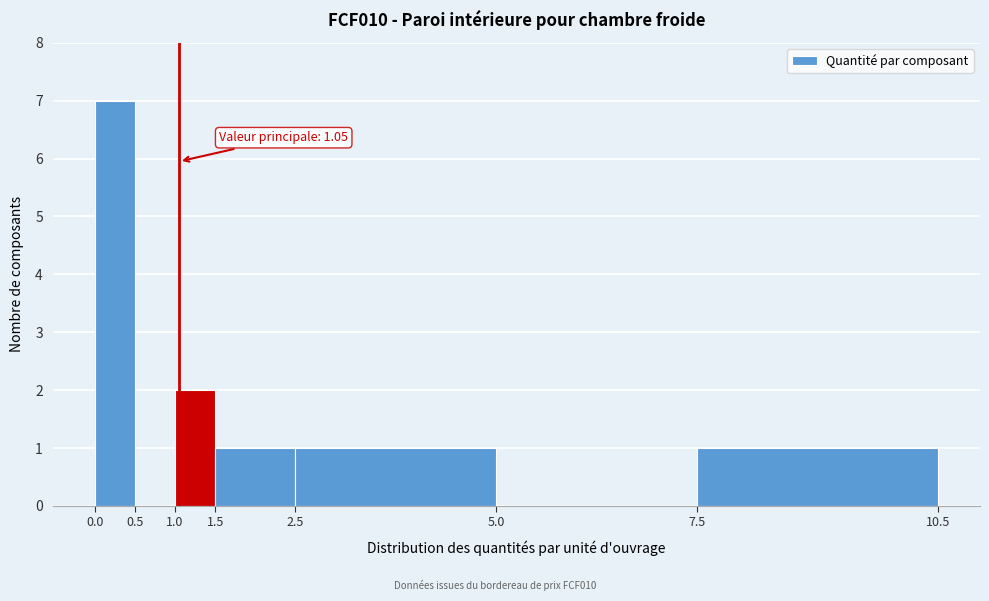

Which range on the x-axis has the tallest bar?

0.0 to 0.5